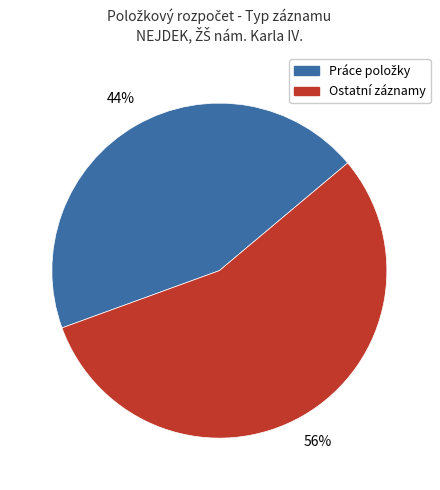

To the nearest percent, what is the average slice percentage?

50%